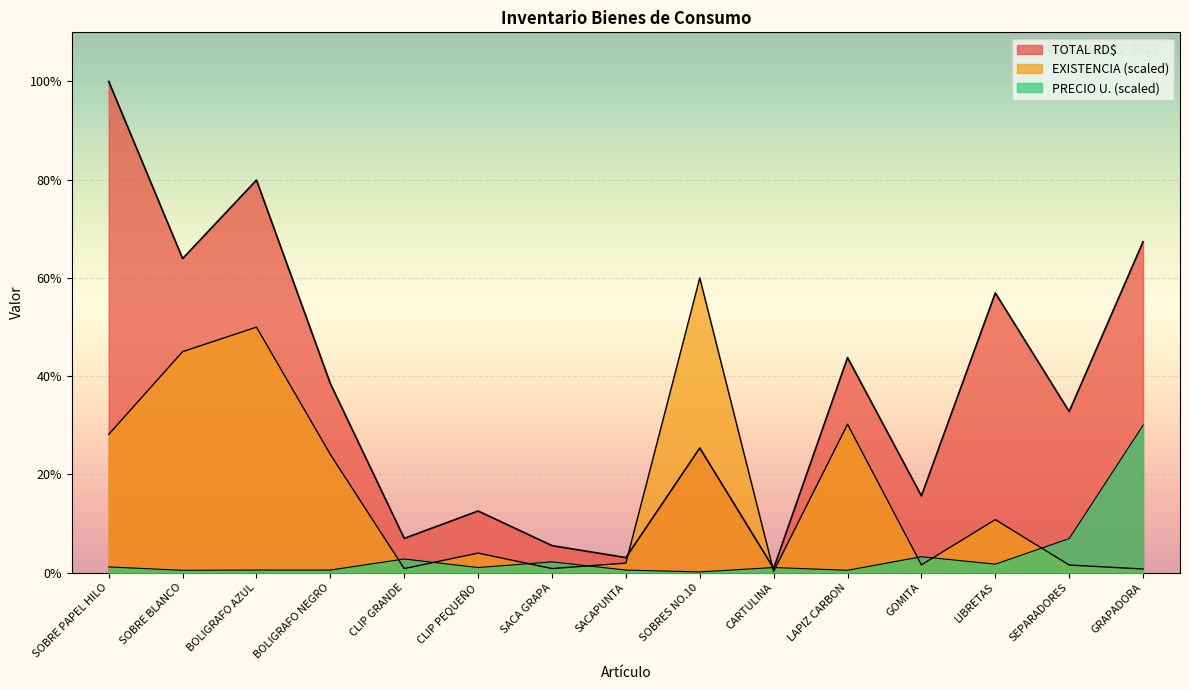

What is the difference between the highest and lowest values at SACA GRAPA?

1641.8